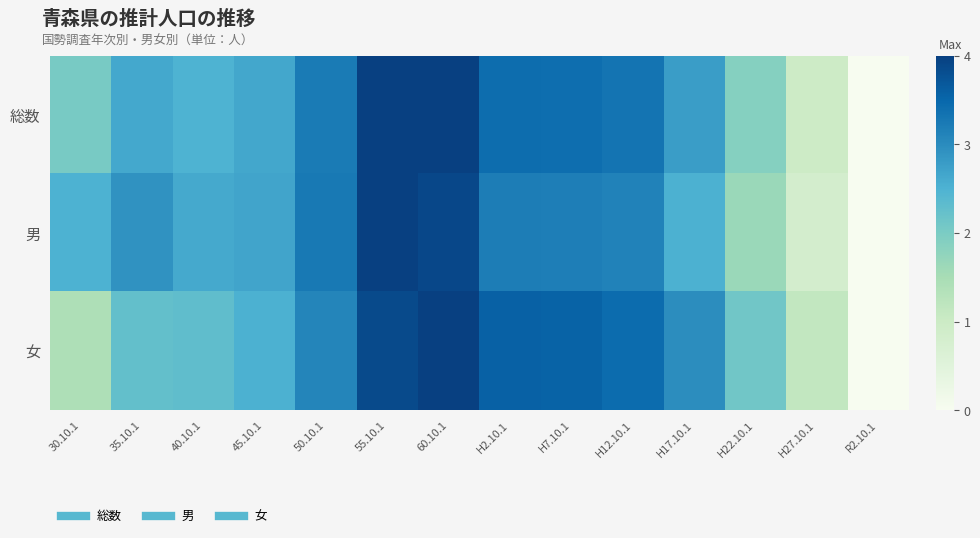

At how many categories does at least one series exceed 3?

6